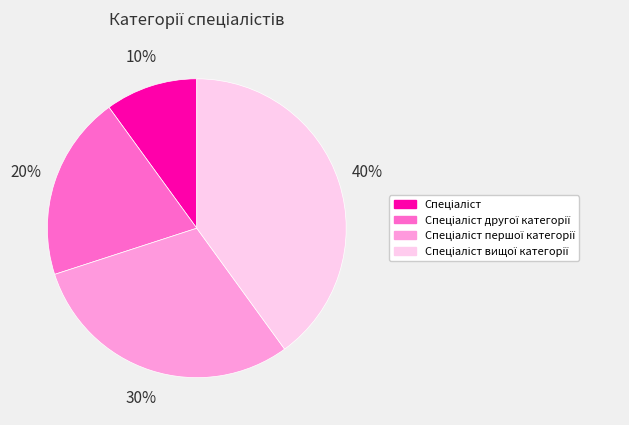

Is there any slice that represents more than half of the pie?

No